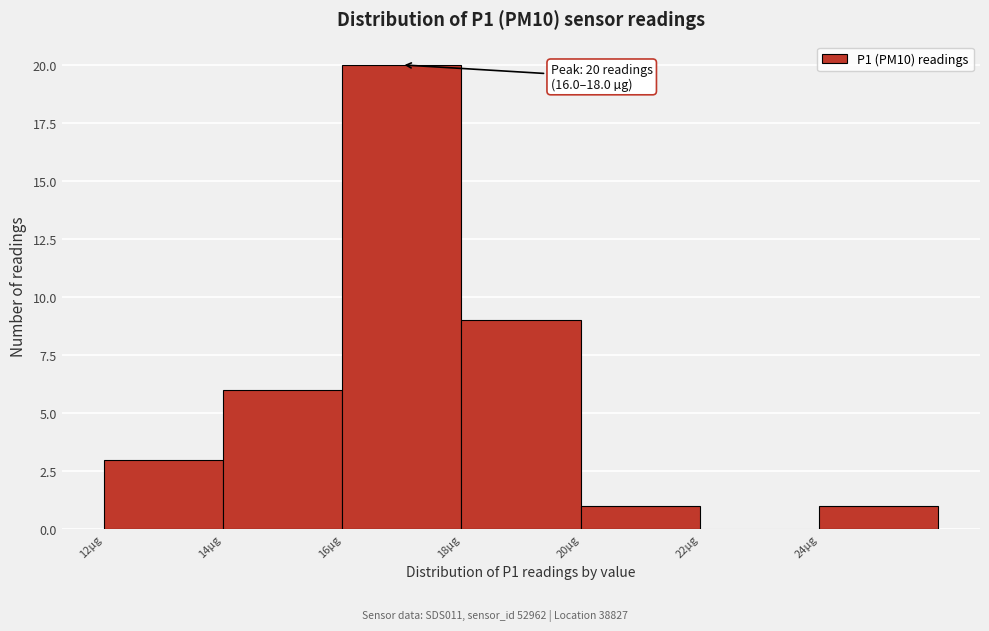

Which range on the x-axis has the tallest bar?

16 to 18